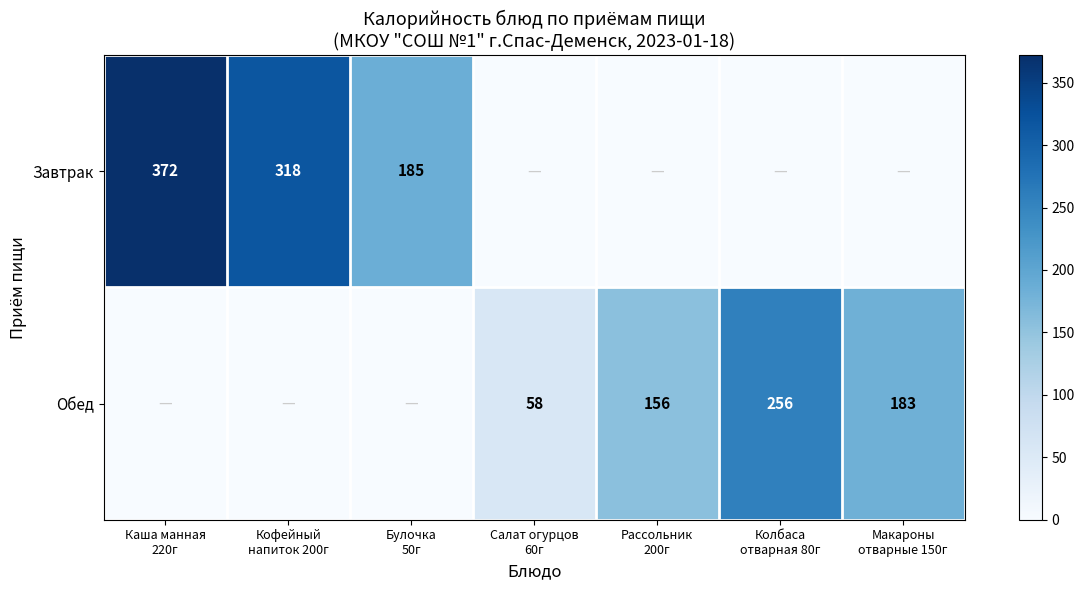

How many values in the Обед series are below 58?

3